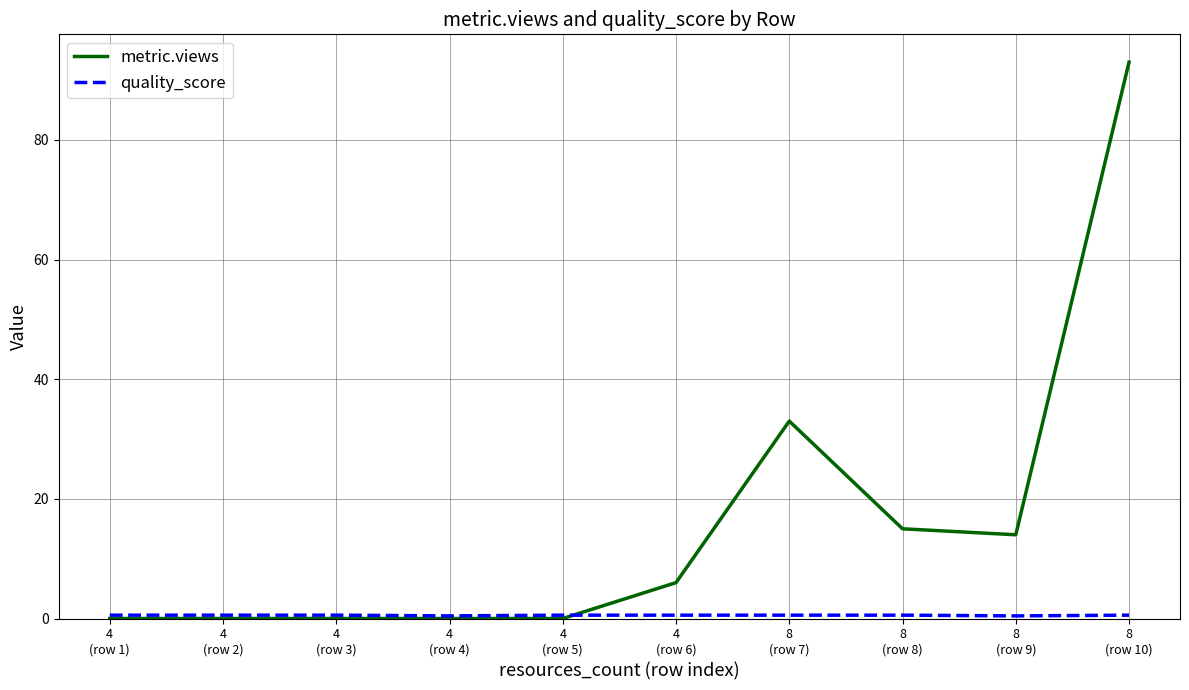

Which series has the largest total across all categories?

metric.views